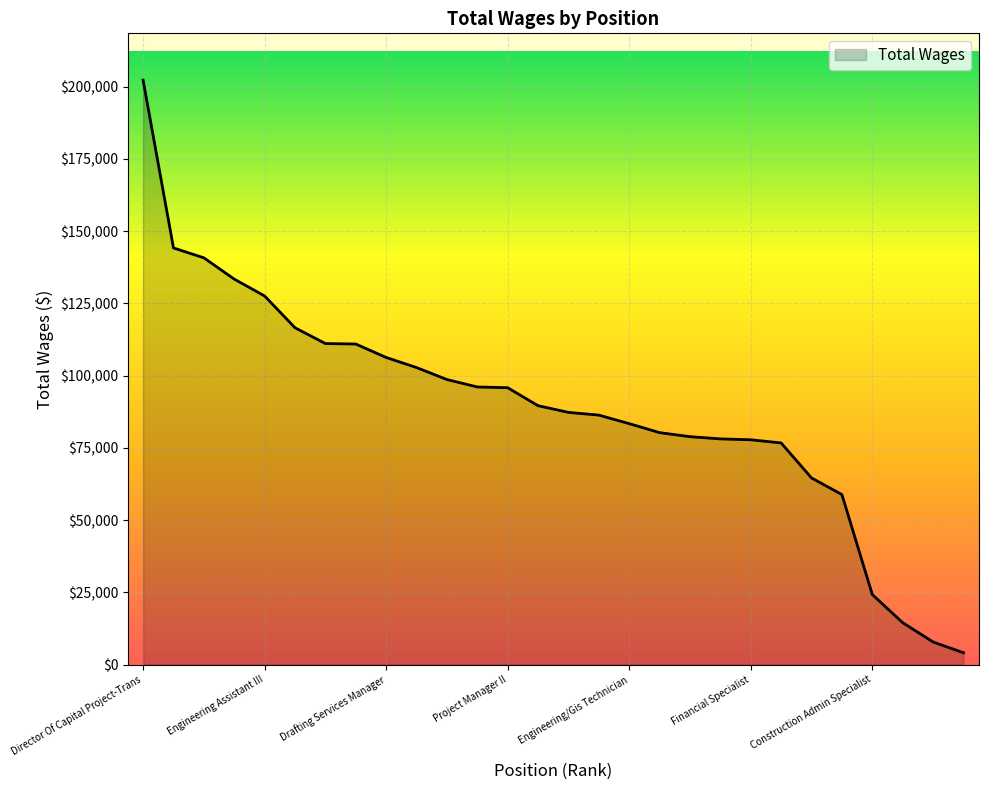

What is the maximum value shown in the chart?

202260